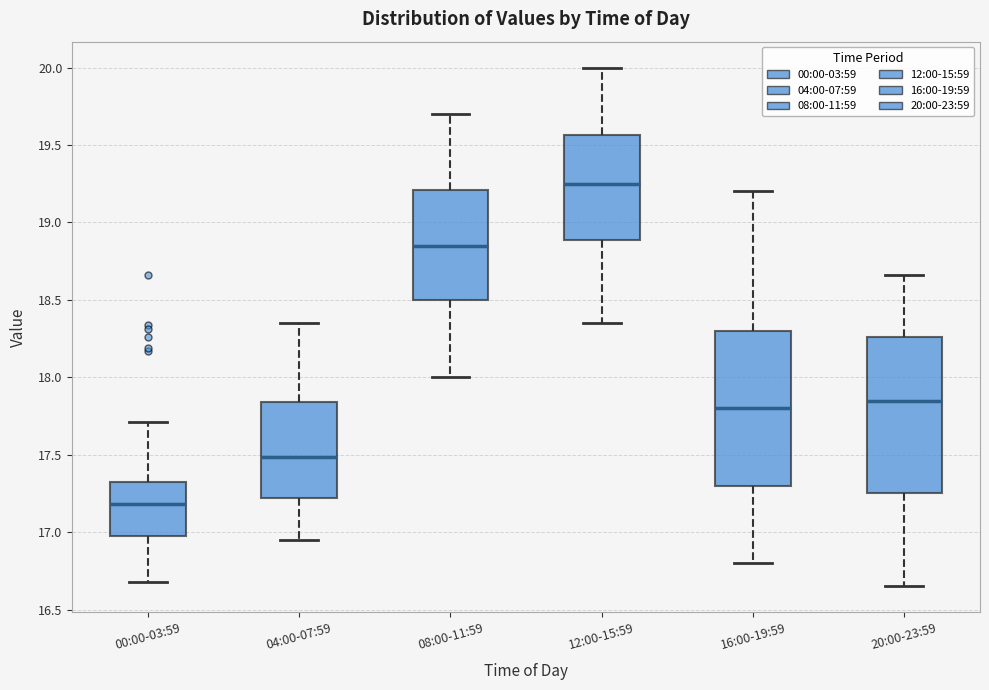

Reading left to right, read every box against the y-axis: the position of its median line, the range the box covers, and the ends of its whiskers. The values are not printed on the chart, so give them approximately, as read against the axis.

00:00-03:59: median 17.20, box 17.00 to 17.30, whiskers 16.70 to 17.70
04:00-07:59: median 17.50, box 17.20 to 17.85, whiskers 16.95 to 18.35
08:00-11:59: median 18.85, box 18.50 to 19.20, whiskers 18.00 to 19.70
12:00-15:59: median 19.25, box 18.90 to 19.55, whiskers 18.35 to 20.00
16:00-19:59: median 17.80, box 17.30 to 18.30, whiskers 16.80 to 19.20
20:00-23:59: median 17.85, box 17.25 to 18.25, whiskers 16.65 to 18.65